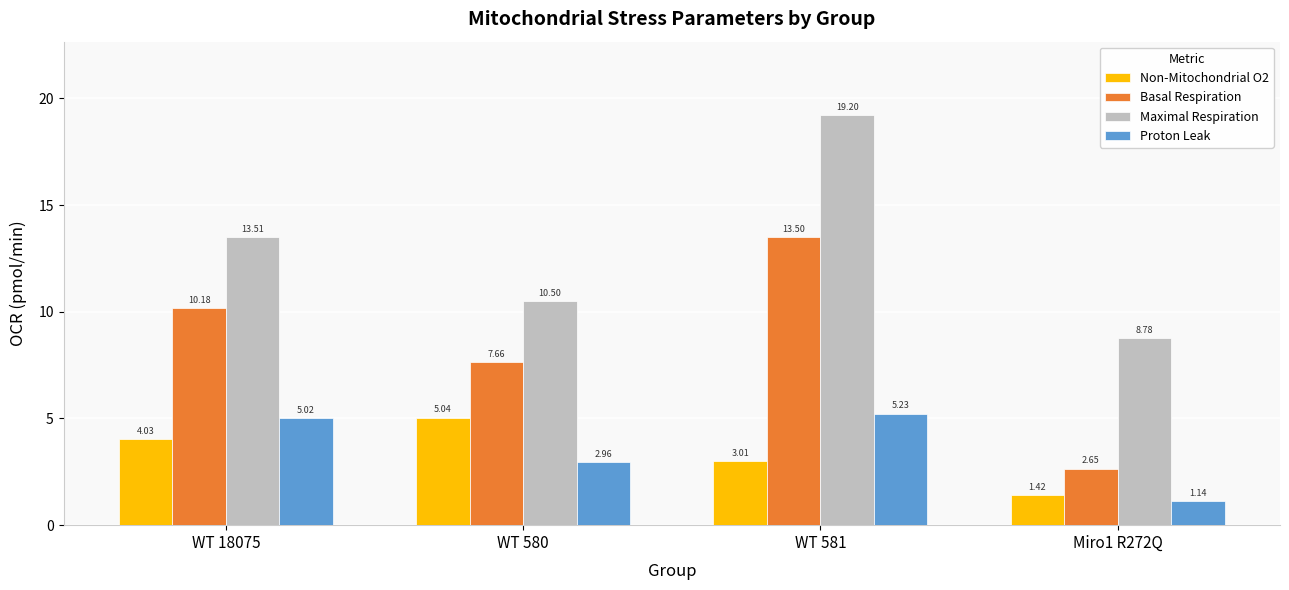

At how many categories does at least one series exceed 6?

4